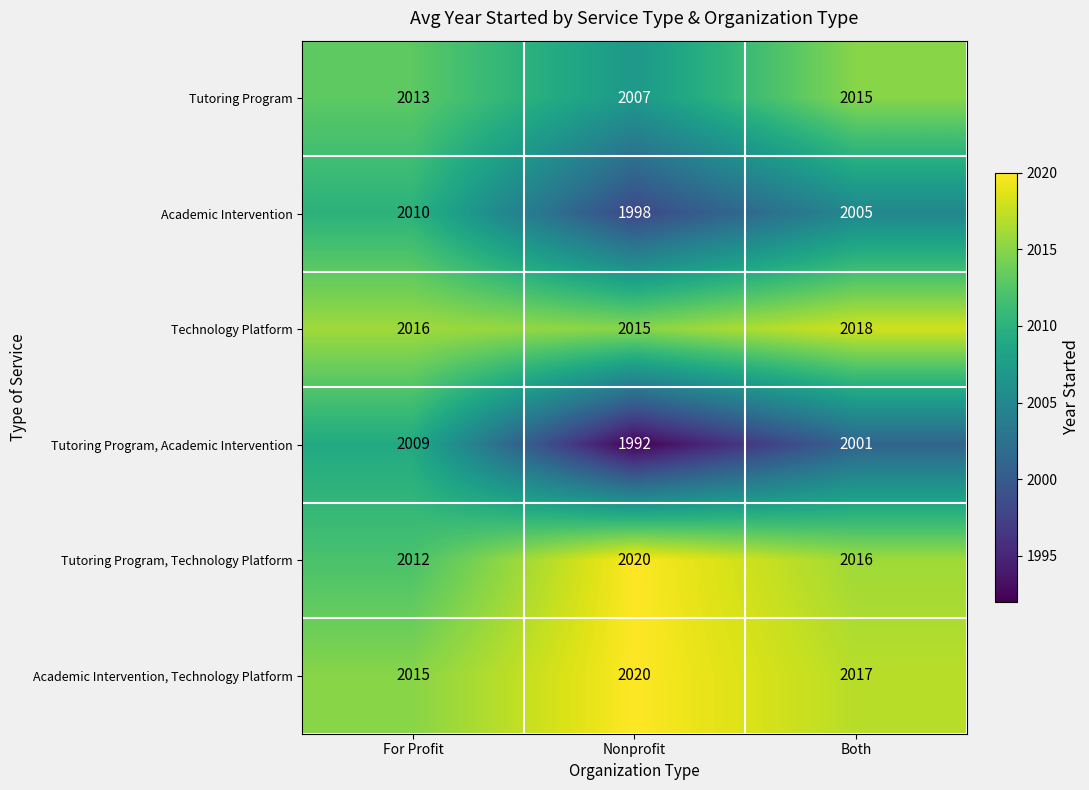

What is the maximum value shown in the chart?

2020